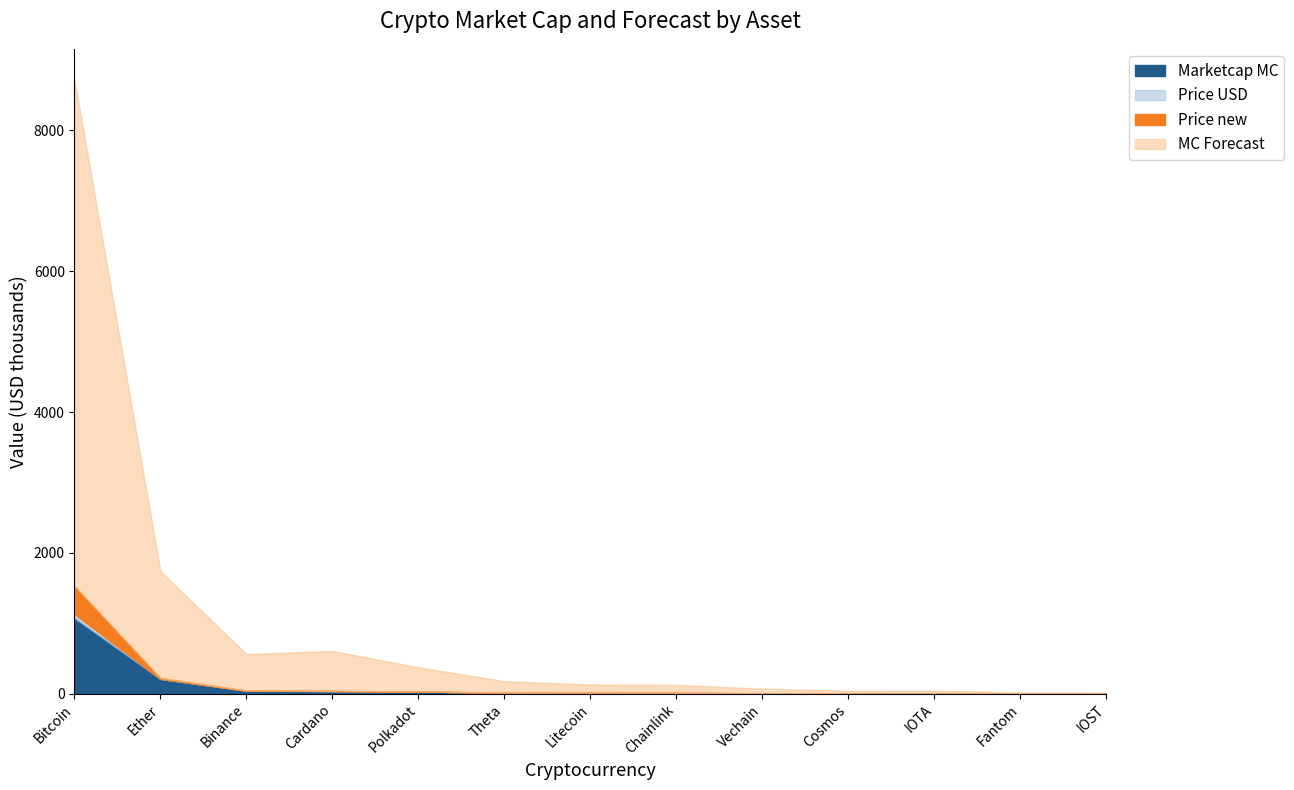

Which has a higher value, Theta or Ether?

Ether